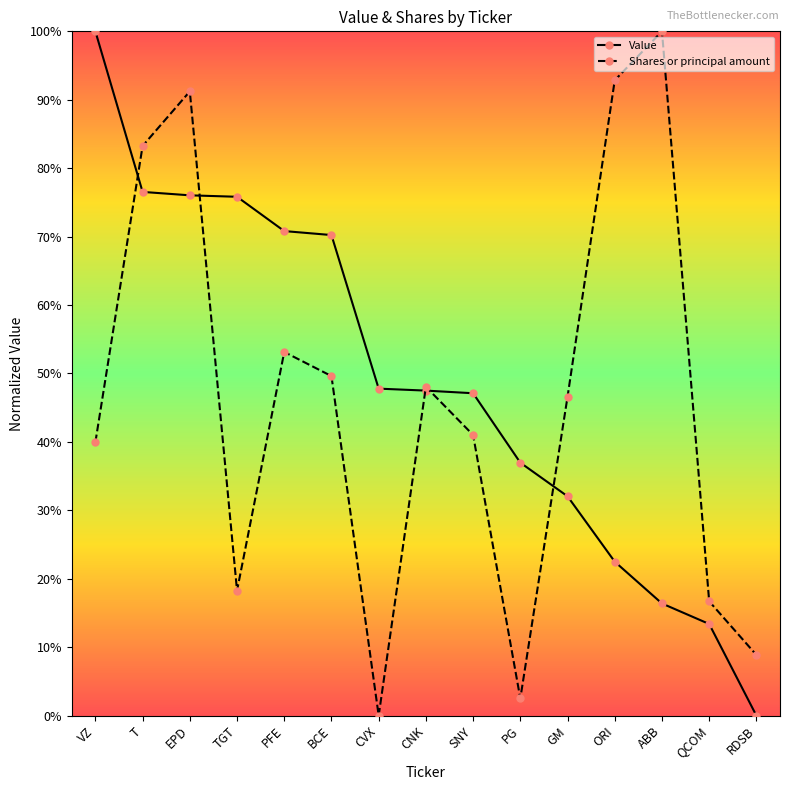

Is it true that Value equals 47.5 at CNK?

True